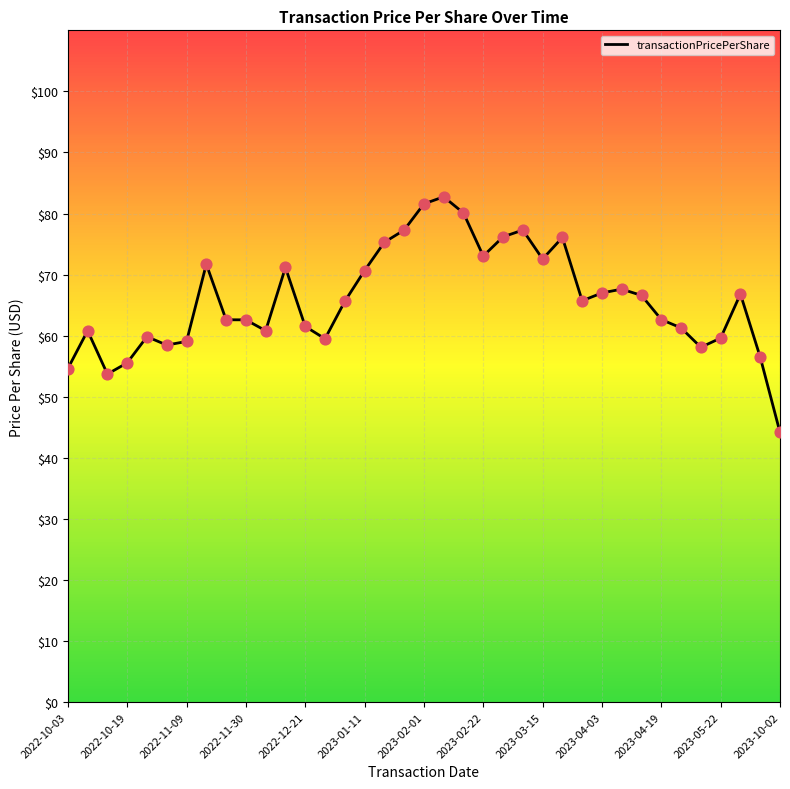

What is the smallest value displayed?

44.2